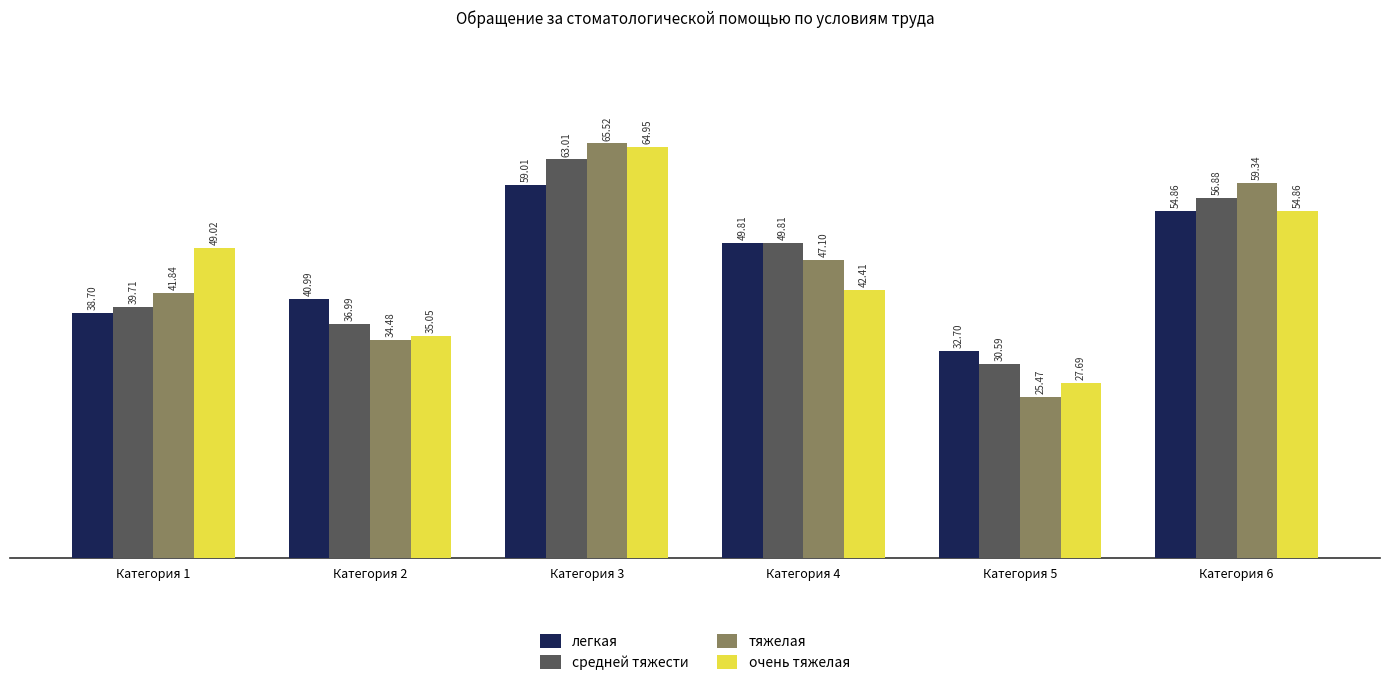

The value of тяжелая at Категория 6 is 59.3. True or false?

True